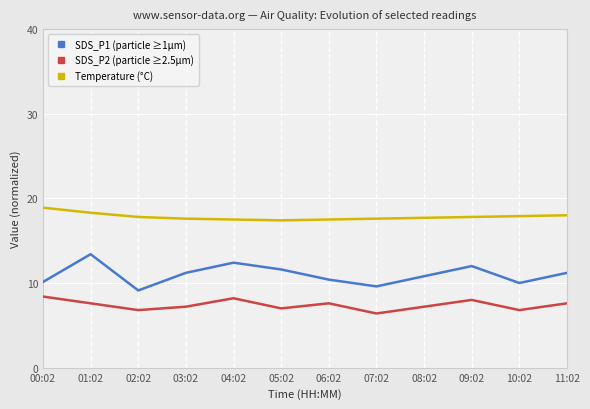

Which series has the largest total across all categories?

Temperature (°C)